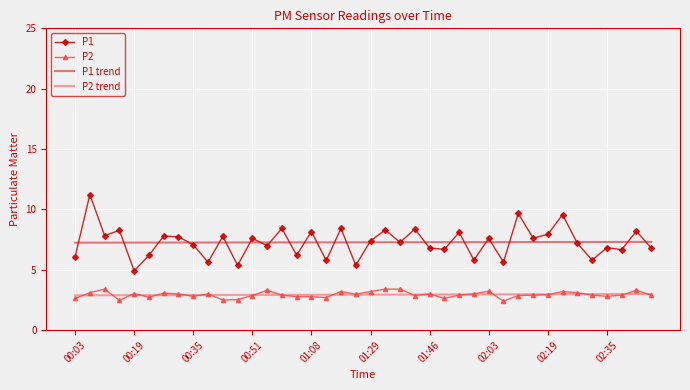

Which series has the largest range (max minus min)?

P1